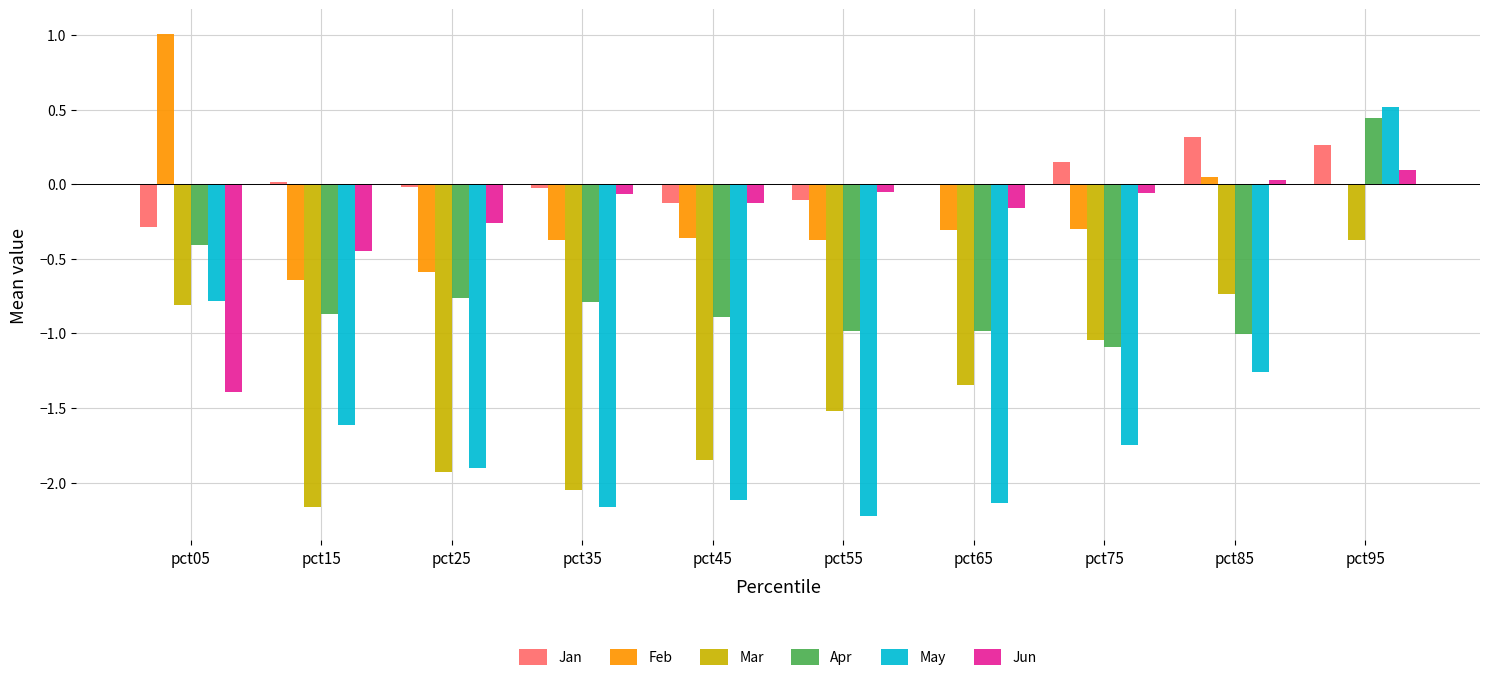

Where does the Jan series first go above 0?

pct15